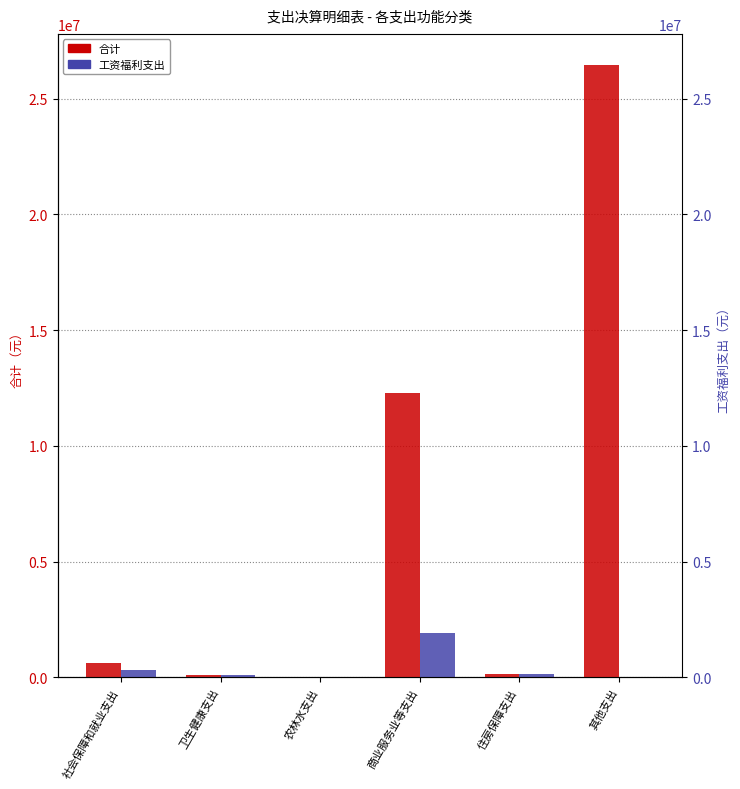

What is the difference between the maximum and minimum values in the 工资福利支出 series?

1917199.0